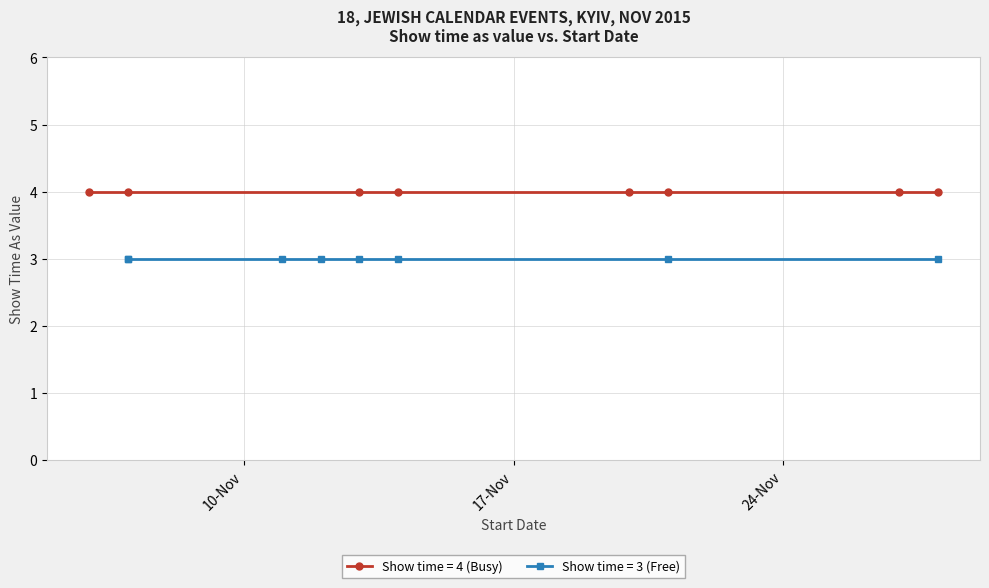

True or false: the data shows 1 at 11/11/2015.

False